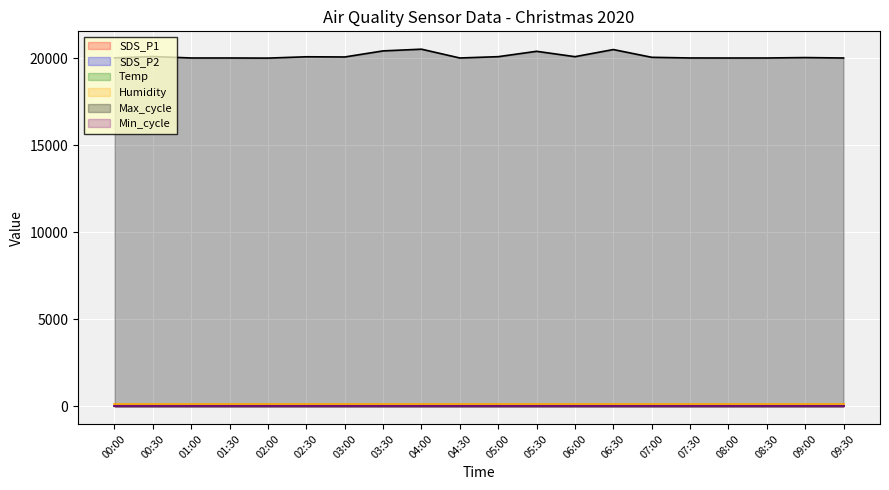

At which label does Temp reach its peak?

00:00